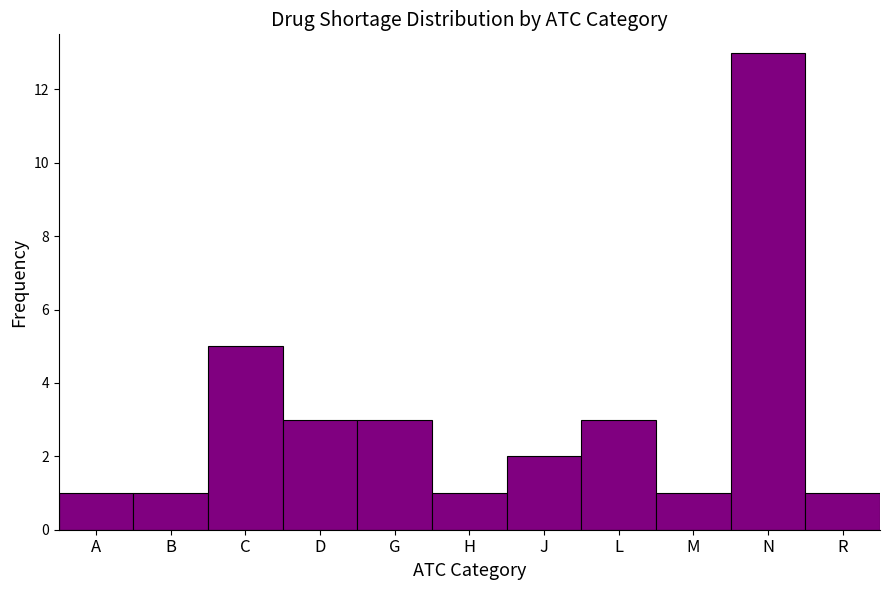

Reading right to left, what are all the values shown in this chart?

1	13	1	3	2	1	3	3	5	1	1